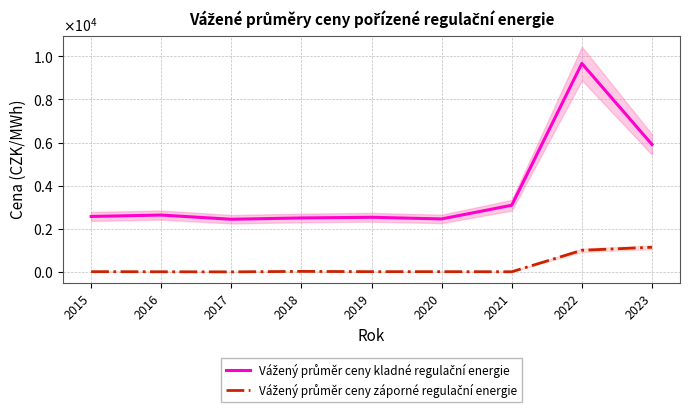

Where is Vážený průměr ceny kladné regulační energie nearest to the value 6057?

2023